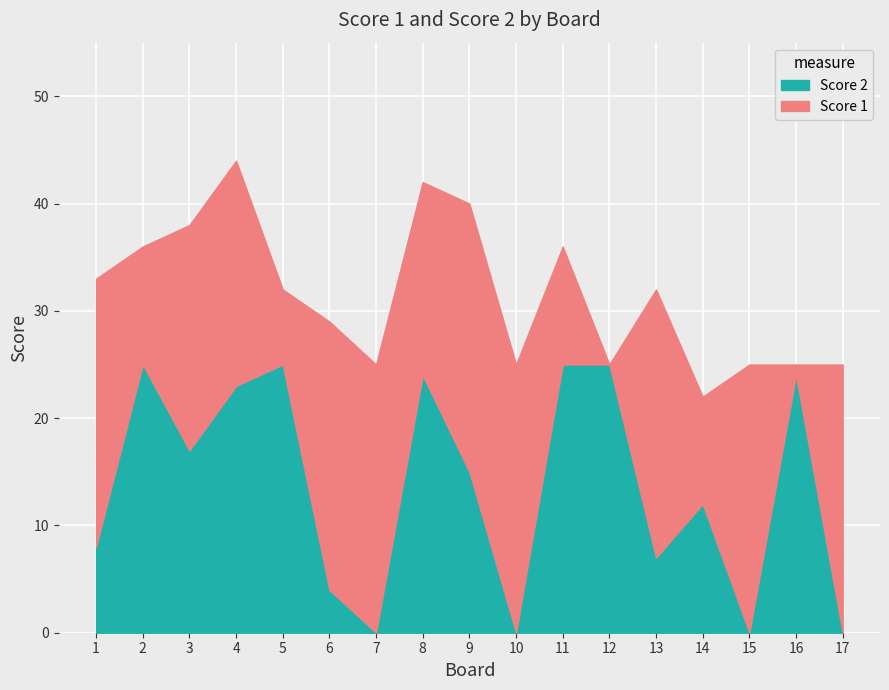

List the labels in order of Score 1 value, smallest first.

12, 16, 5, 14, 2, 11, 8, 3, 4, 1, 6, 7, 9, 10, 13, 15, 17